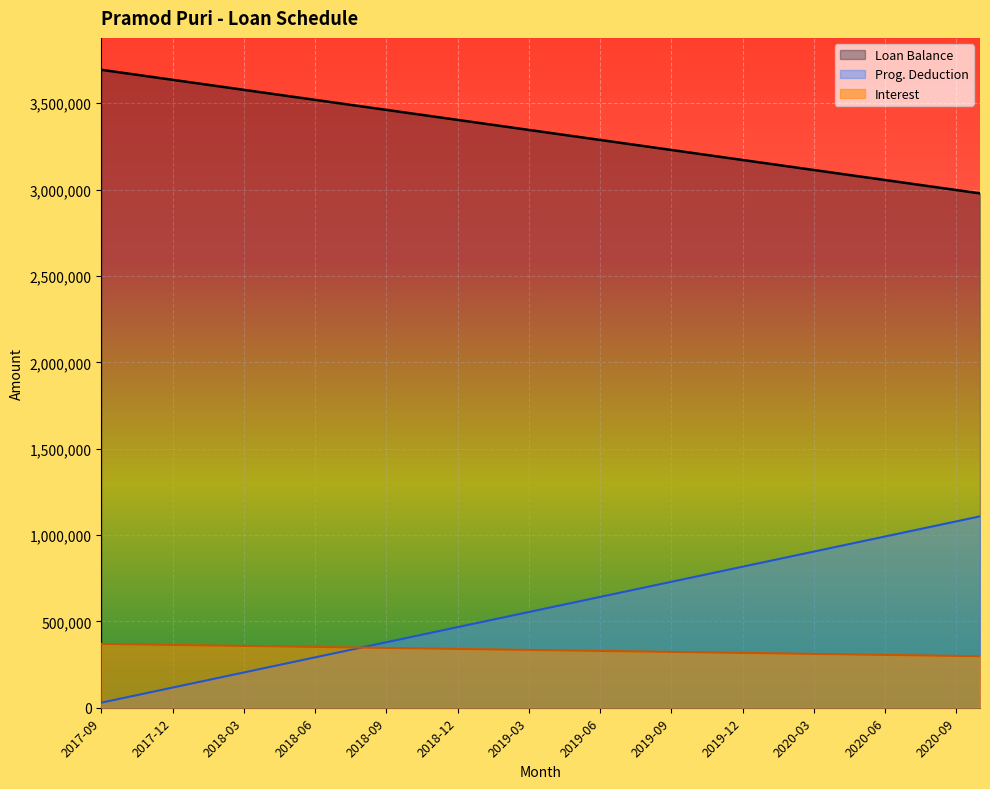

Reading left to right, what are all the values shown in this chart?

Loan Balance: 3693941.0	3674601.0	3655261.0	3635921.0	3616581.0	3597241.0	3577901.0	3558561.0	3539221.0	3519881.0	3500541.0	3481201.0	3461861.0	3442521.0	3423181.0	3403841.0	3384501.0	3365161.0	3345821.0	3326481.0	3307141.0	3287801.0	3268461.0	3249121.0	3229781.0	3210441.0	3191101.0	3171761.0	3152421.0	3133081.0	3113741.0	3094401.0	3075061.0	3055721.0	3036381.0	3017041.0	2997701.0	2978361.0
Prog. Deduction: 29162.7	58325.4	87488.1	116650.8	145813.5	174976.2	204138.8	233301.5	262464.2	291626.9	320789.6	349952.3	379115.0	408277.7	437440.4	466603.1	495765.8	524928.5	554091.2	583253.8	612416.5	641579.2	670741.9	699904.6	729067.3	758230.0	787392.7	816555.4	845718.1	874880.8	904043.5	933206.1	962368.8	991531.5	1020694.2	1049856.9	1079019.6	1108182.3
Interest: 369394.1	367478.5	365549.0	363633.4	361703.9	359774.4	357858.8	355929.3	354013.7	352084.2	350154.7	348239.1	346309.6	344394.0	342464.5	340535.0	338619.4	336689.9	334760.4	332844.8	330915.3	328999.6	327070.2	325140.7	323225.0	321295.5	319379.9	317450.4	315520.9	313605.3	311675.8	309760.2	307830.7	305901.2	303985.6	302056.1	300140.5	298211.0